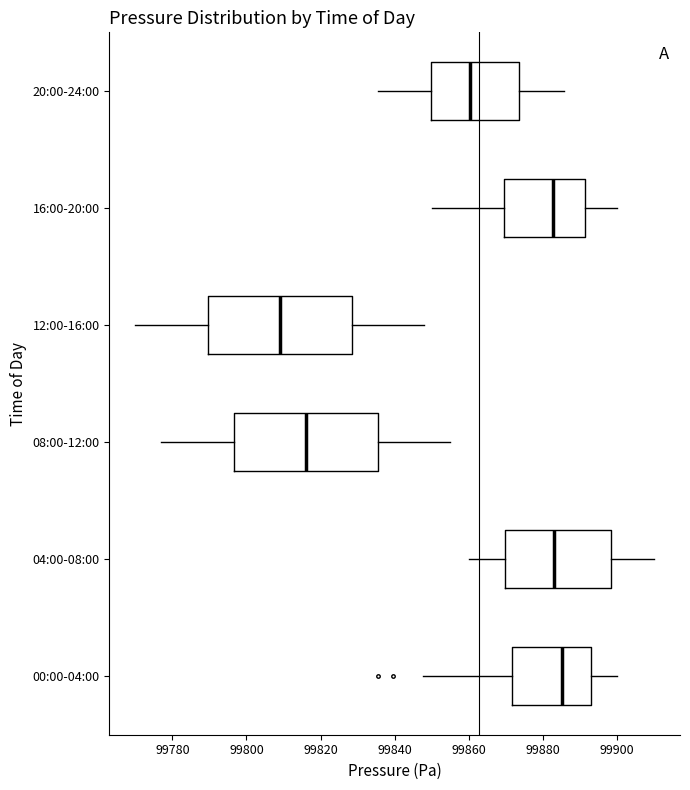

Where does the median line of the box for 12:00-16:00 sit on the x-axis? The values are not printed on the chart, so give them approximately, as read against the axis.

99810